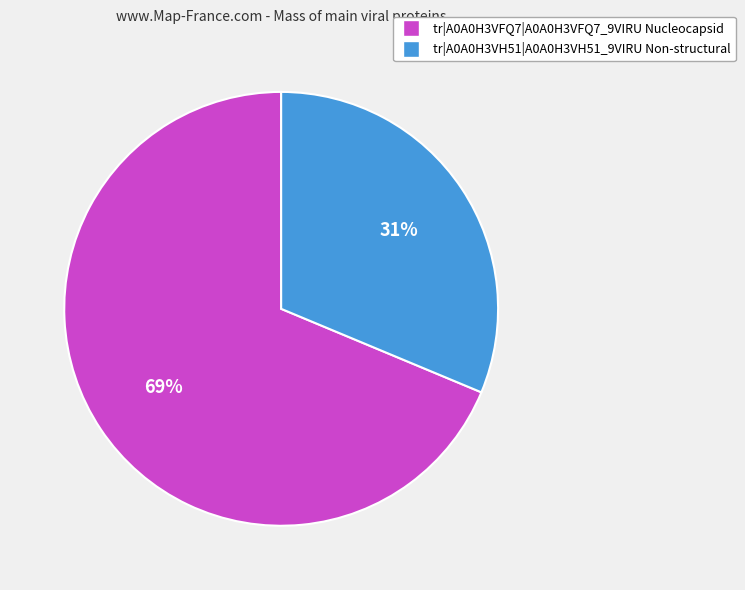

What is the ratio of the value at tr|A0A0H3VFQ7|A0A0H3VFQ7_9VIRU Nucleocapsid to the value at tr|A0A0H3VH51|A0A0H3VH51_9VIRU Non-structural?

2.2